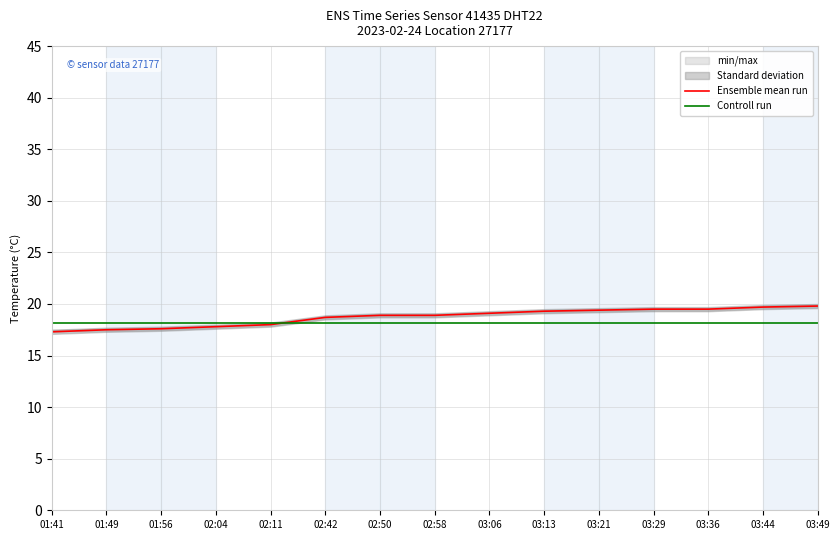

What is the value of the Controll run point at the 15th from the left?

18.2